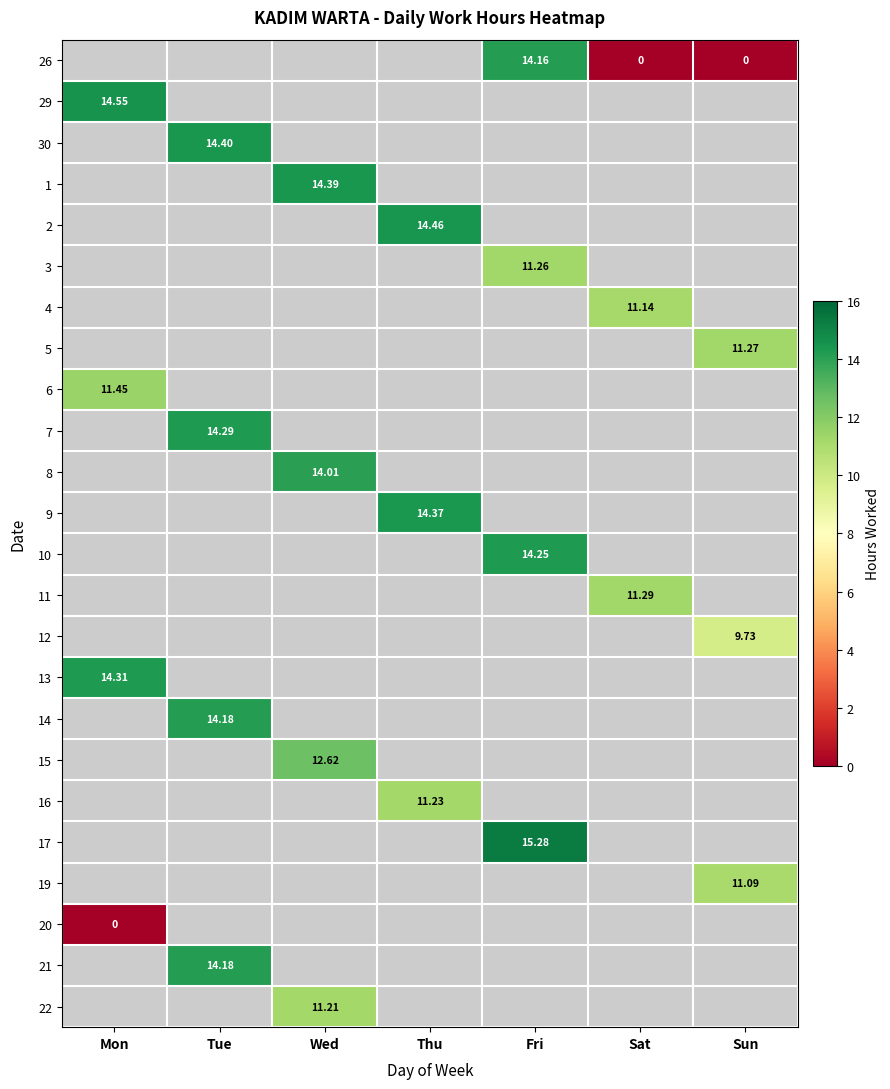

Count the number of data series in this chart.

24